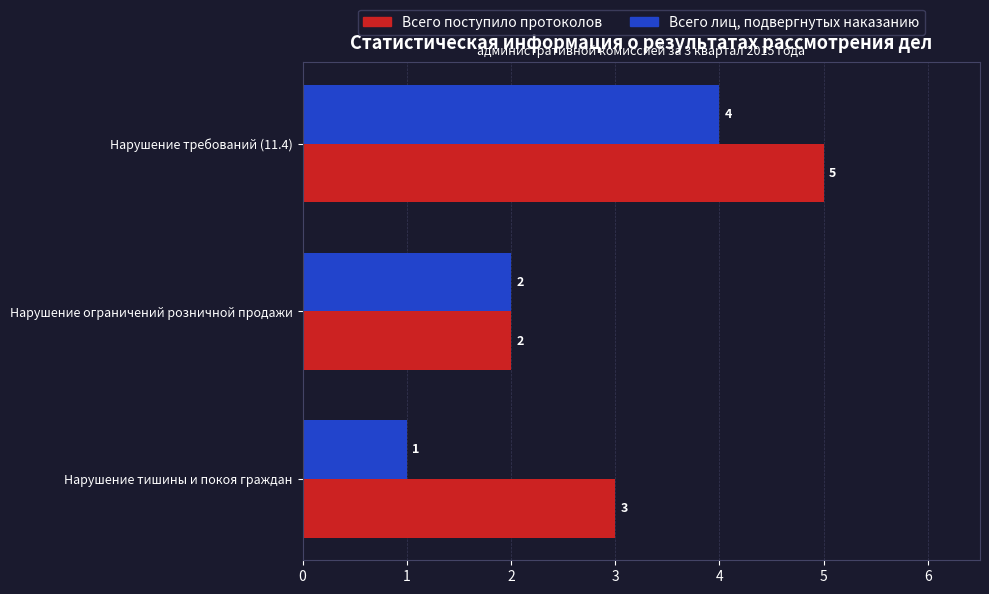

What is the difference between the Всего лиц, подвергнутых наказанию values at Нарушение требований (11.4) and Нарушение тишины и покоя граждан?

3